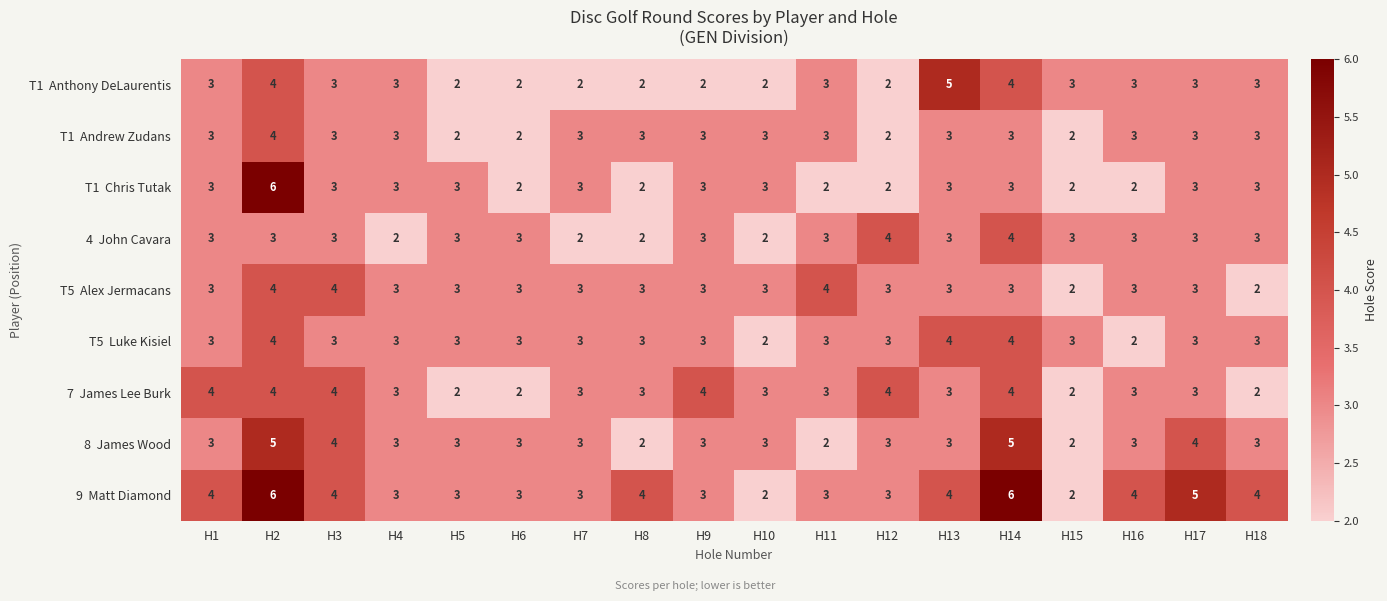

What is the total value across all series at H11?

26